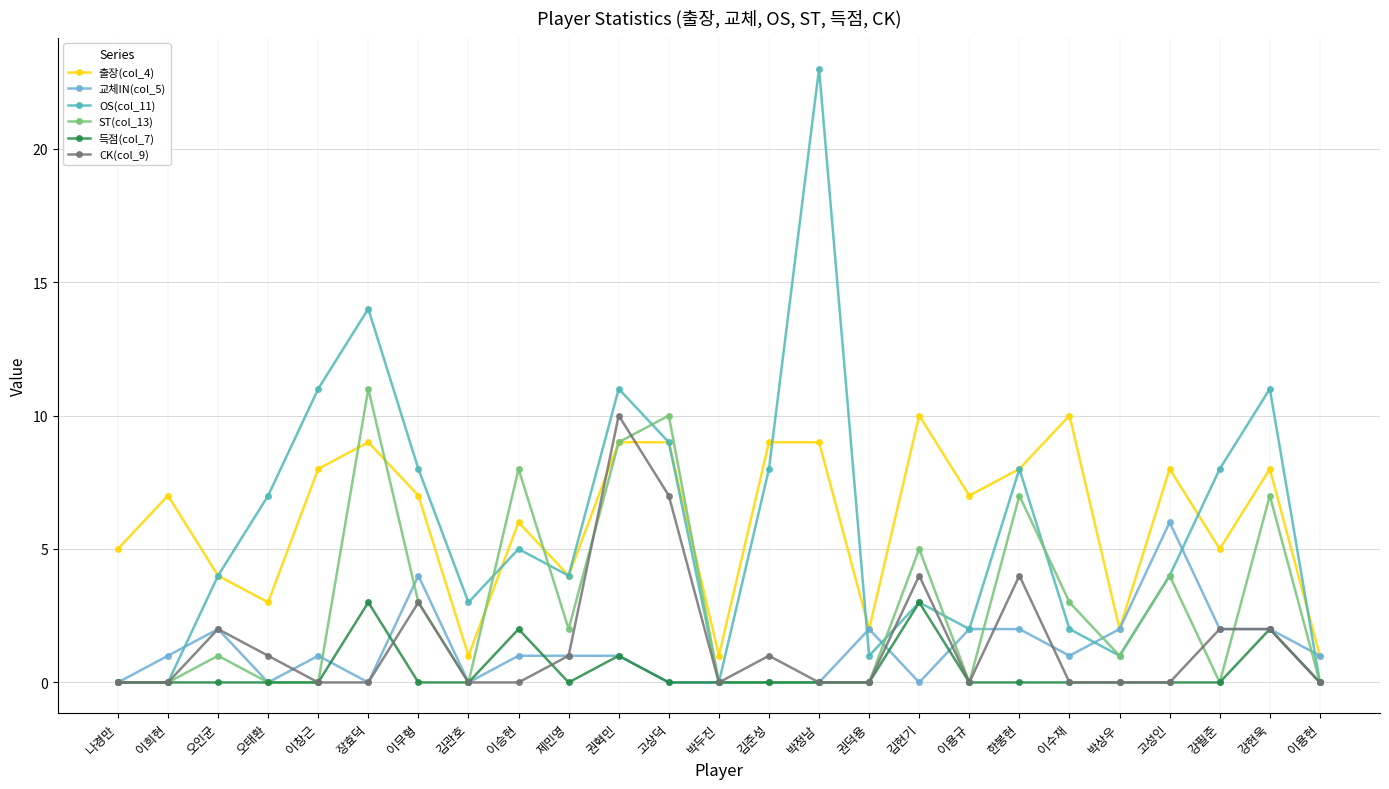

Is the value of 출장(col_4) at 강필준 greater than the value of 득점(col_7) at 이창근?

Yes